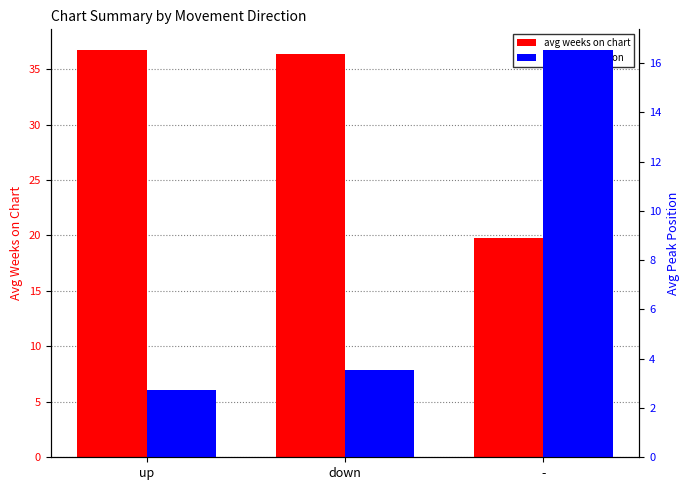

Between down and up, which is larger?

up